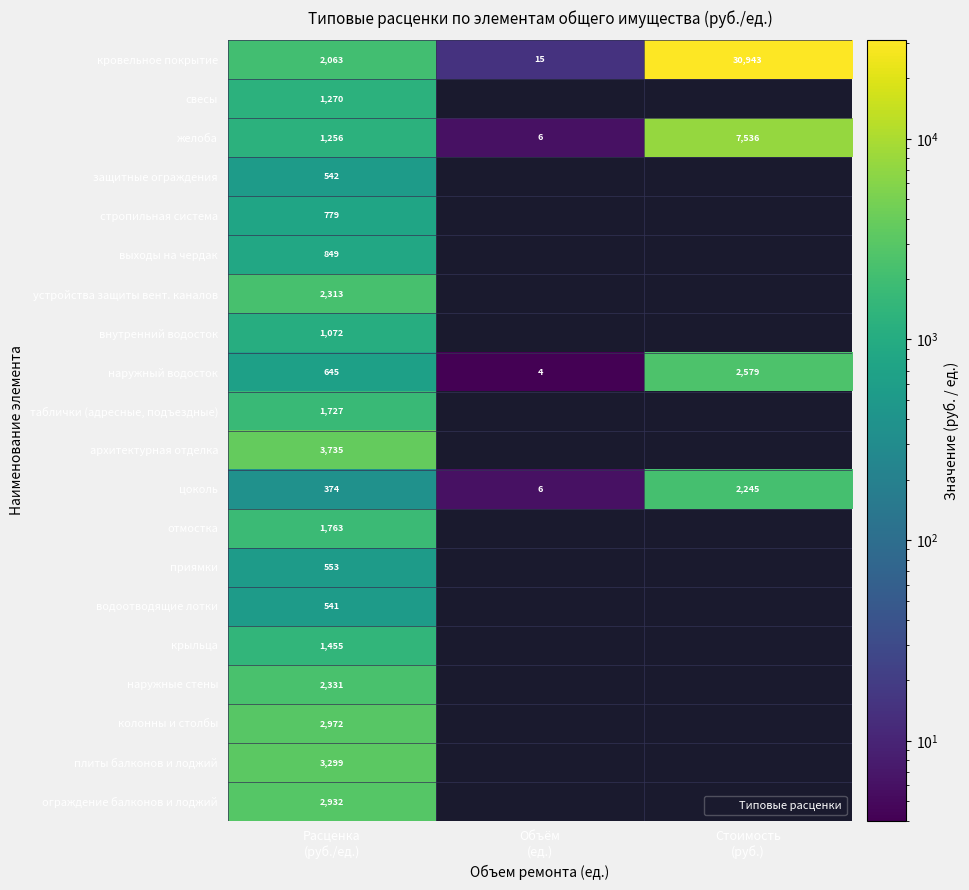

Which series has the largest total across all categories?

кровельное покрытие